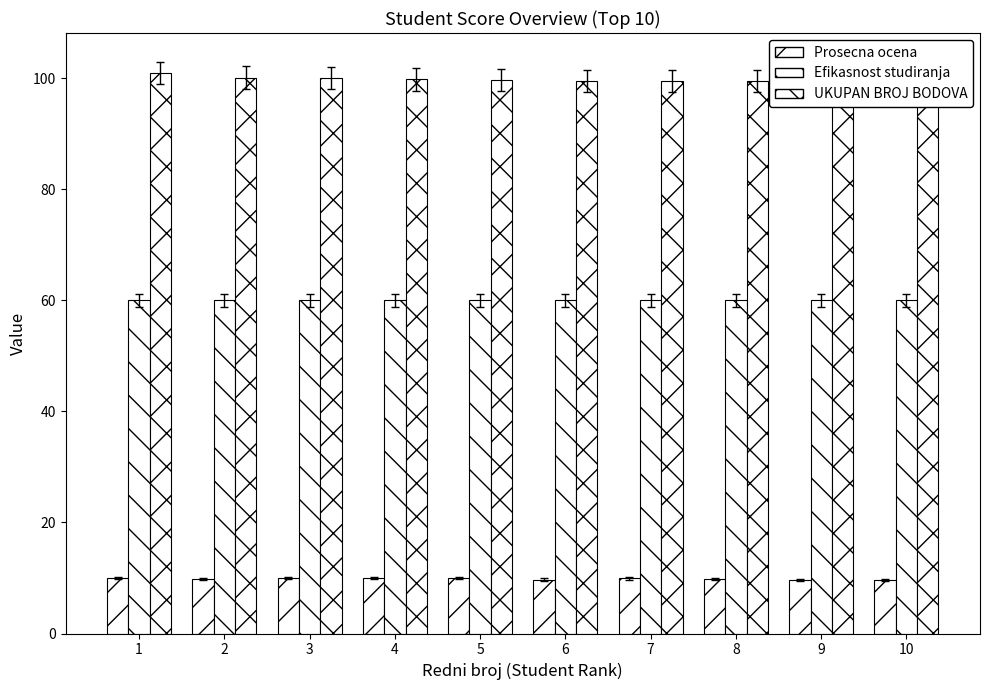

What are all the series names shown in the legend?

Prosecna ocena, Efikasnost studiranja, UKUPAN BROJ BODOVA